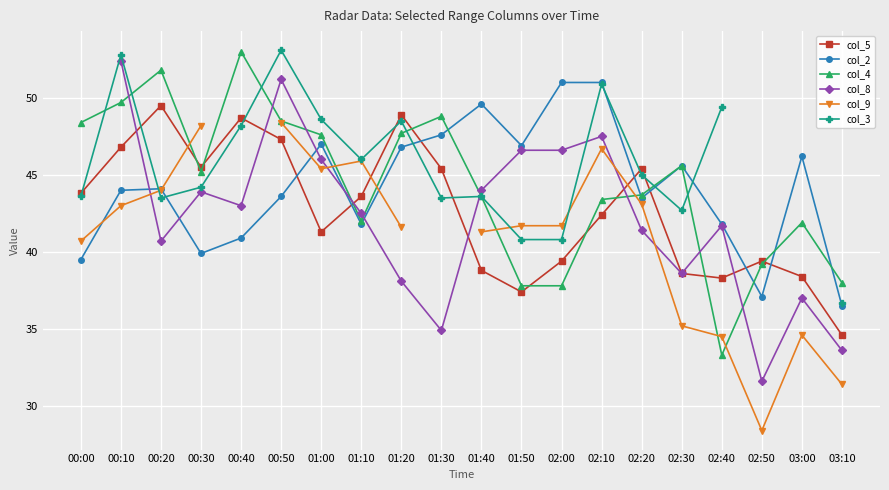

At which category does the chart reach its minimum across all series?

02:50